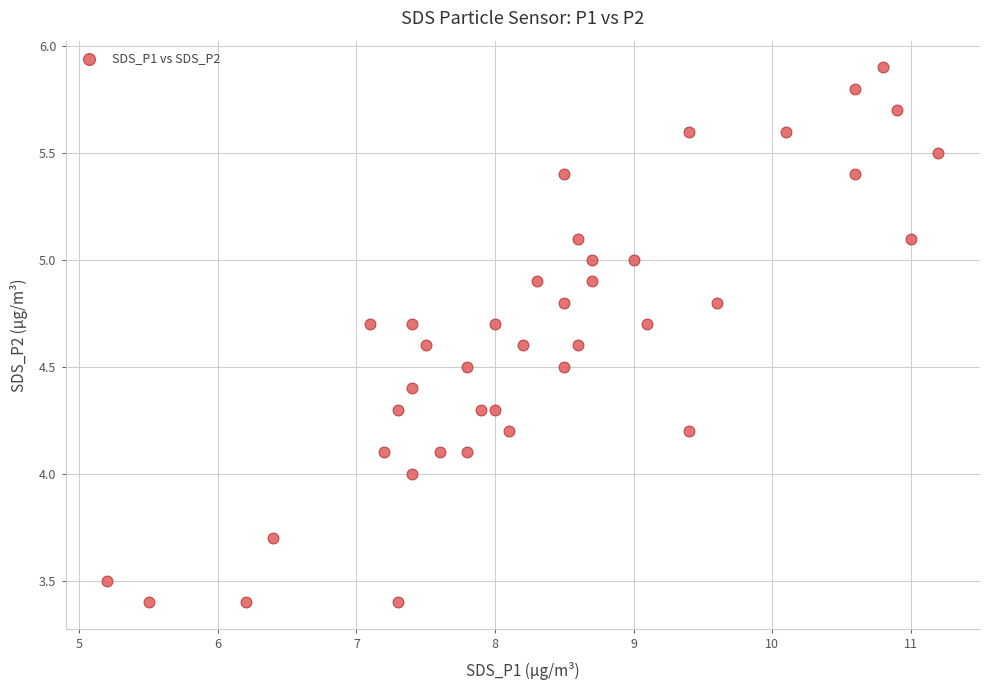

What is the range of X values (max minus min)?

6.0